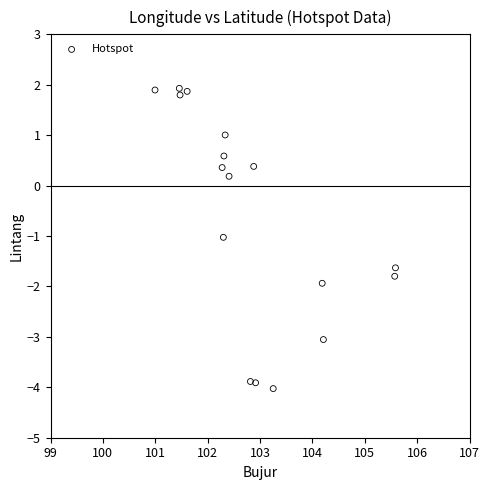

What is the range of X values (max minus min)?

4.6